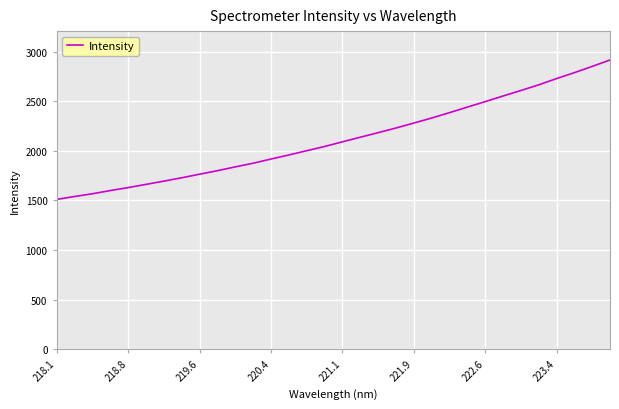

What is the difference between the maximum and minimum values?

1407.9